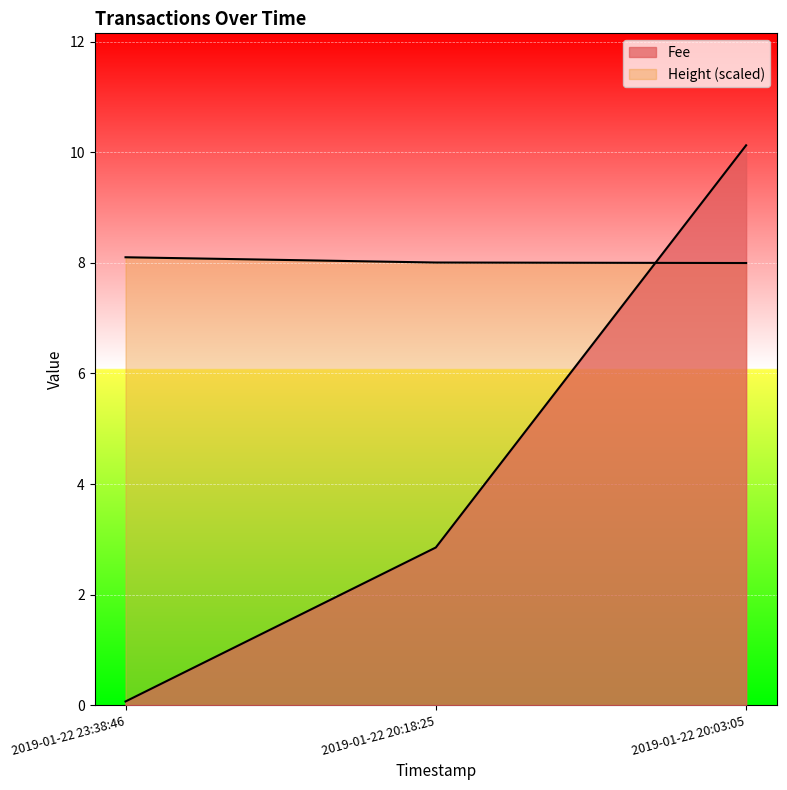

What are all the series names shown in the legend?

Fee, Height